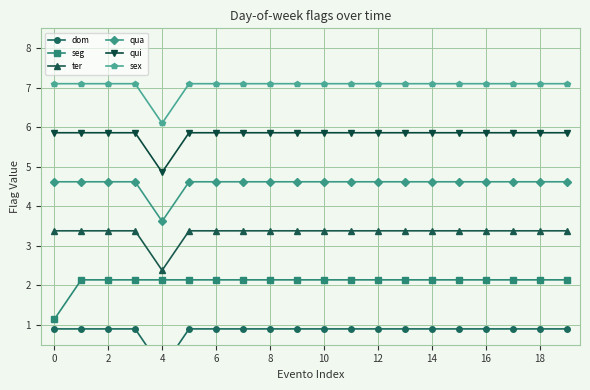

What are all the series names shown in the legend?

dom, seg, ter, qua, qui, sex